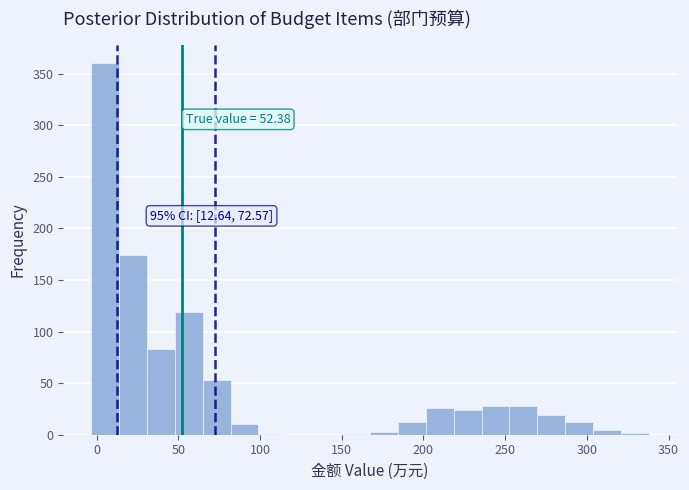

Around what value on the x-axis is the tallest bar? Give the approximate position of its centre, as read against the axis.

5